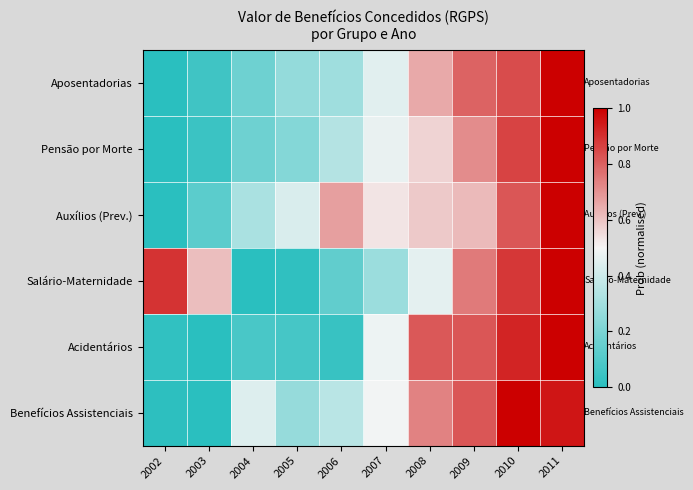

At which category is the sum across all series the highest?

2011